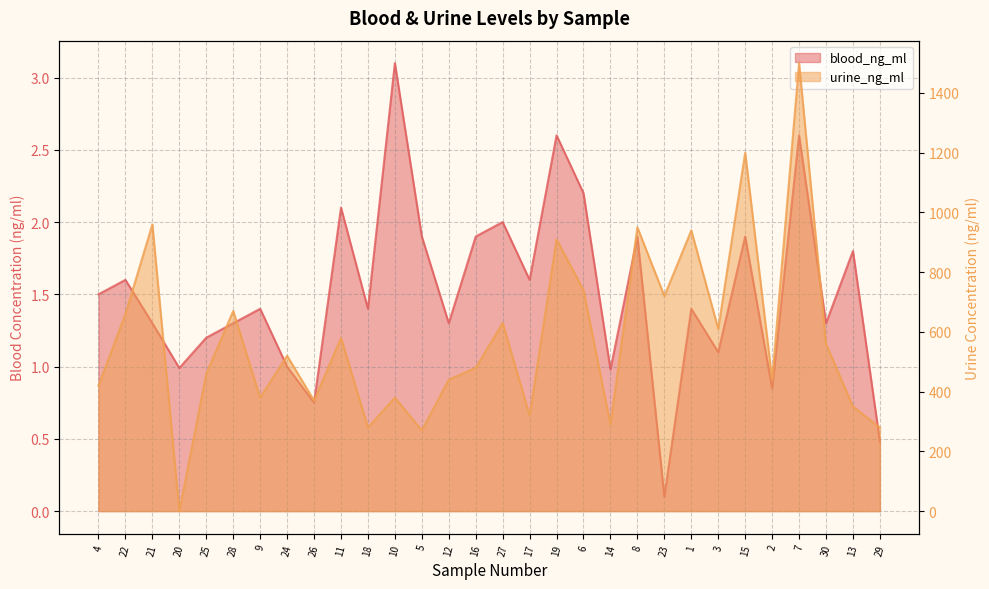

At which label does blood_ng_ml first exceed 1?

4